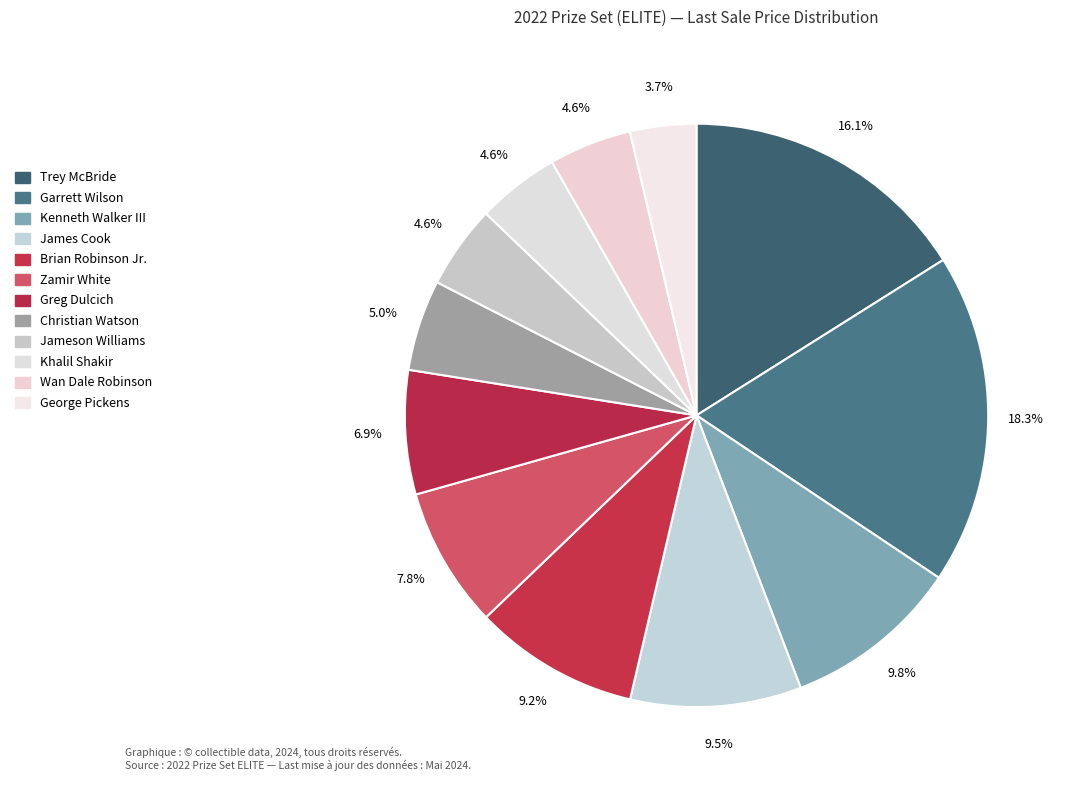

To the nearest percent, what portion does Jameson Williams represent?

5%